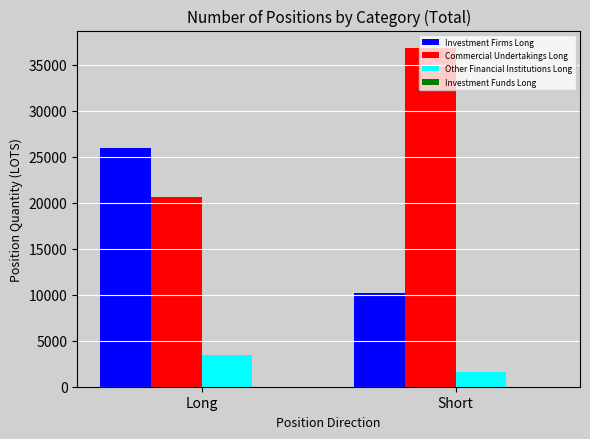

List the series in order of their peak value, highest first.

Commercial Undertakings Long, Investment Firms Long, Other Financial Institutions Long